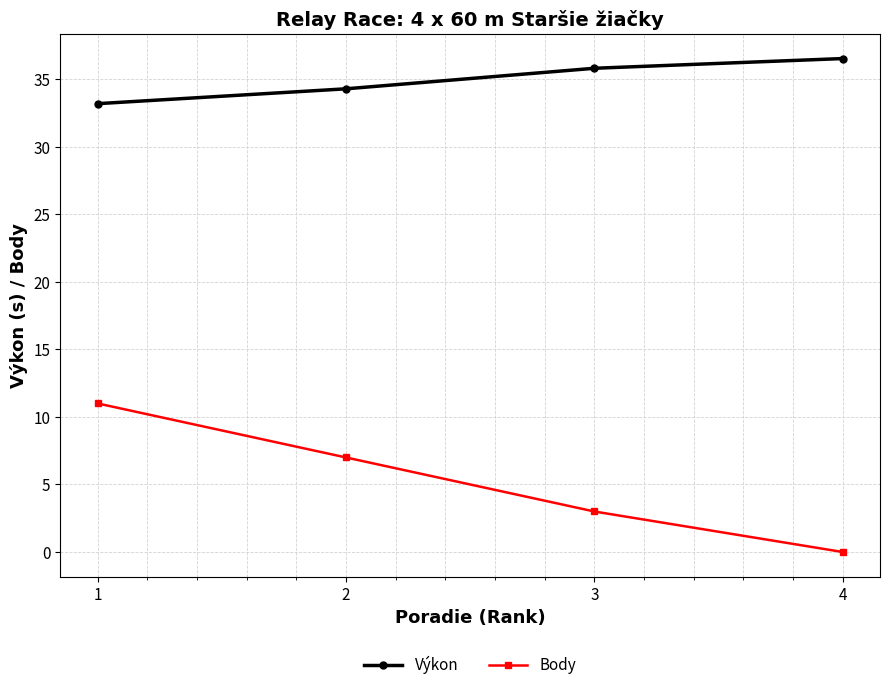

The Body series shows 6.9 at 4. True or false?

False